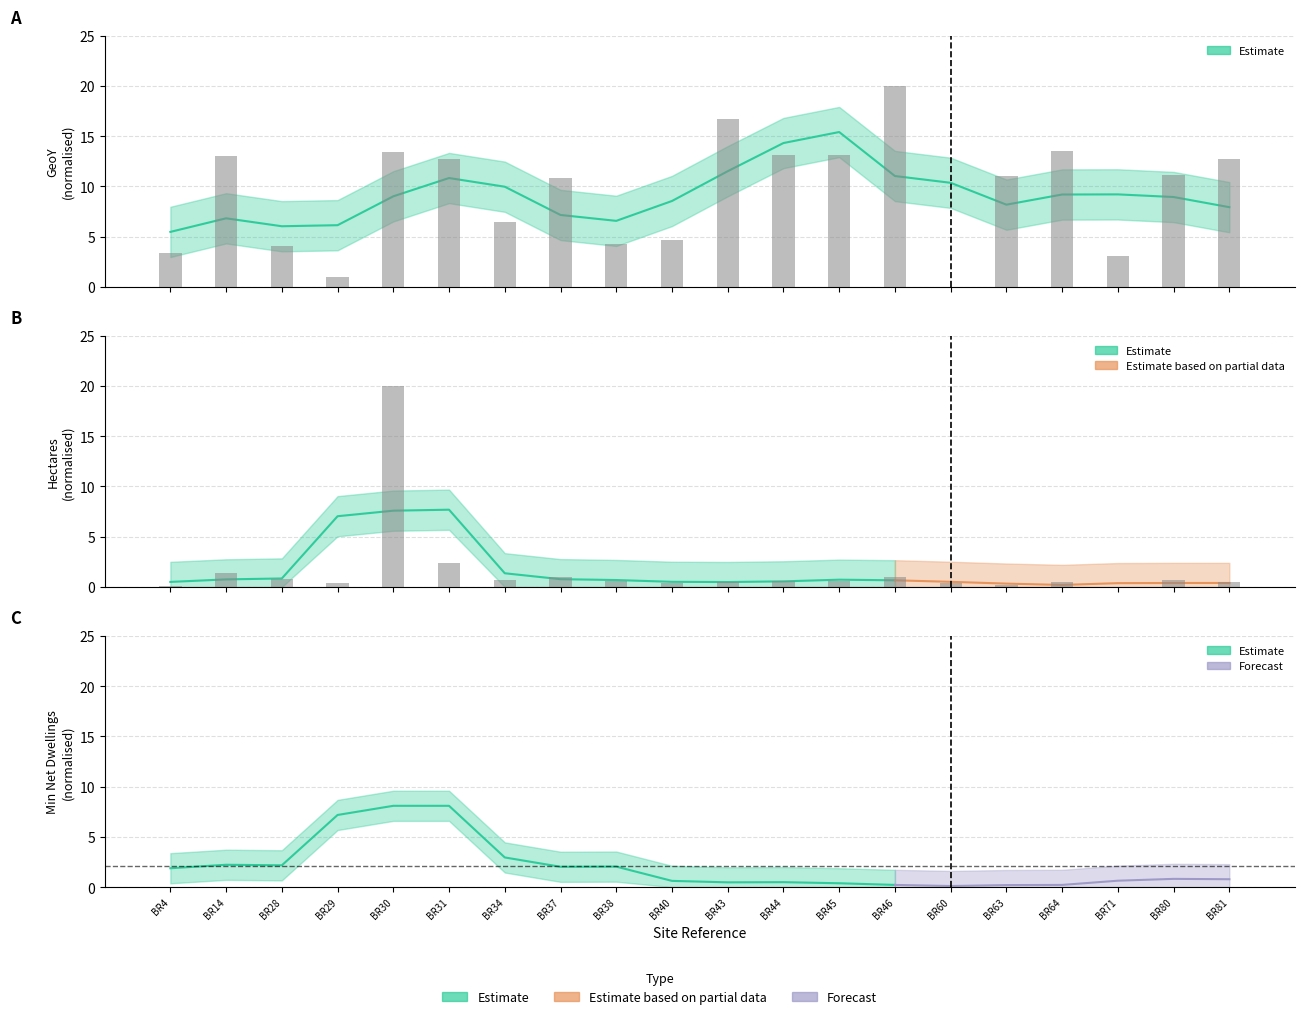

How many positive values does the Hectares series have?

19